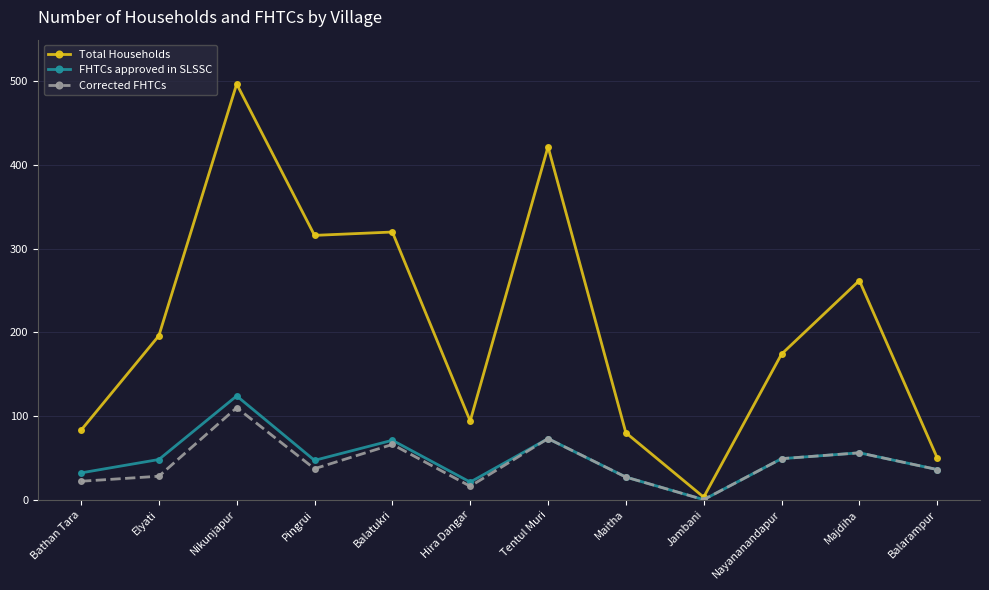

The FHTCs approved in SLSSC series shows 27 at Maitha. True or false?

True